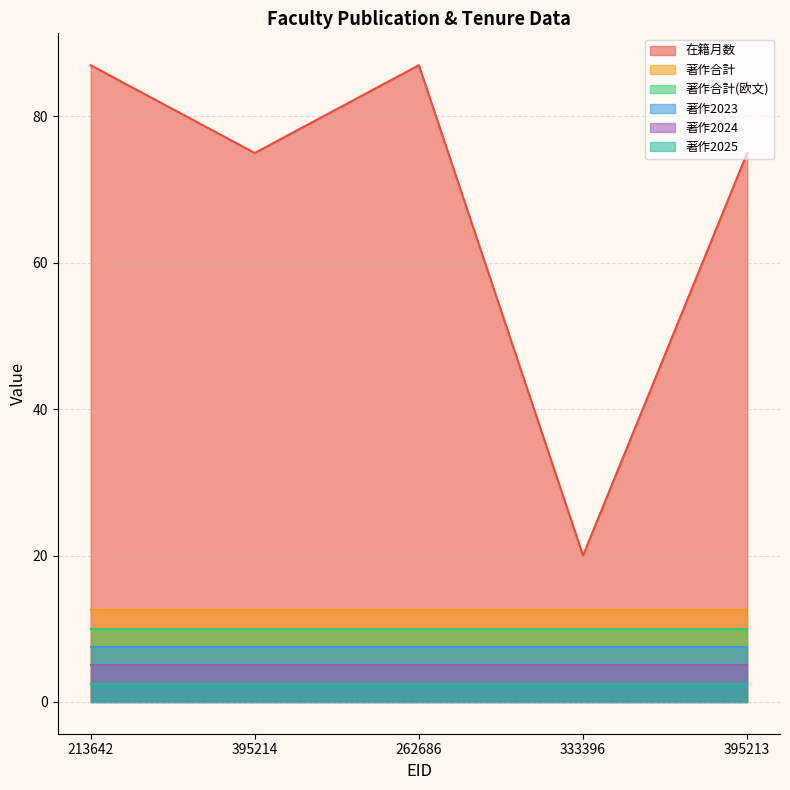

At how many categories does at least one series exceed 42?

4